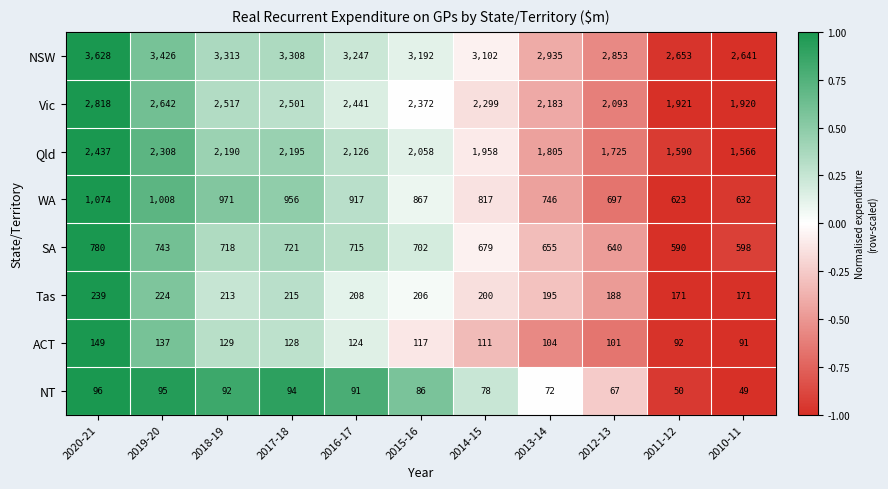

How many distinct data groups are displayed?

8